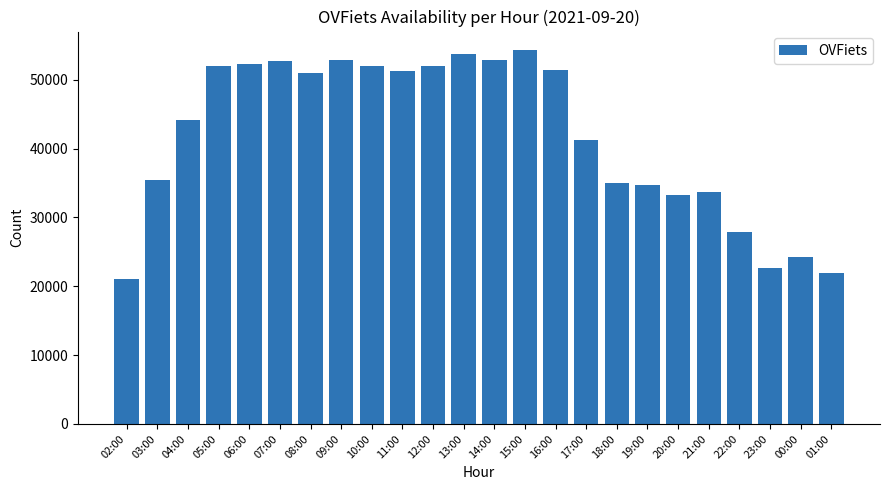

What is the value of the 7th bar from the left?

51011